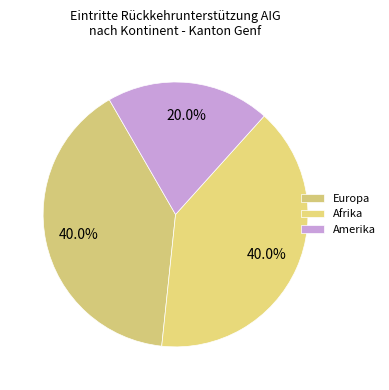

Is Afrika the majority of the pie?

No